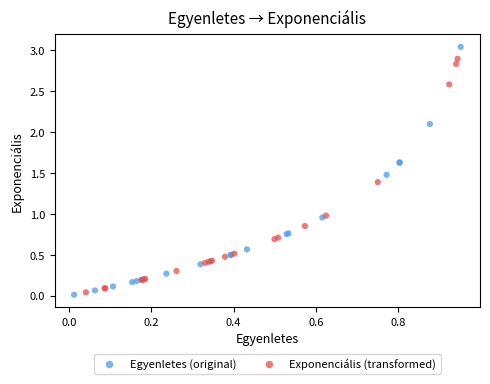

Which series reaches the maximum Y coordinate?

Egyenletes (original)